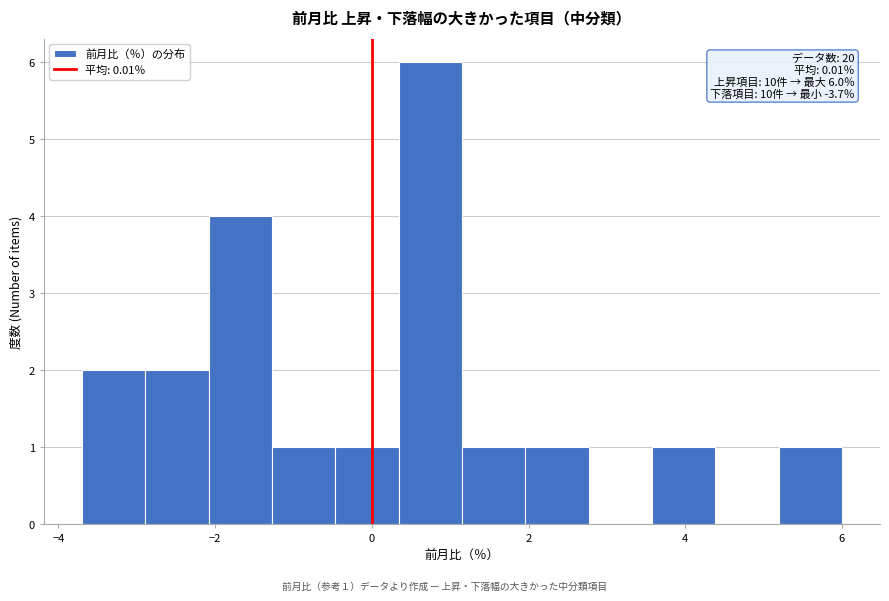

Which range on the x-axis has the tallest bar?

0.4 to 1.2